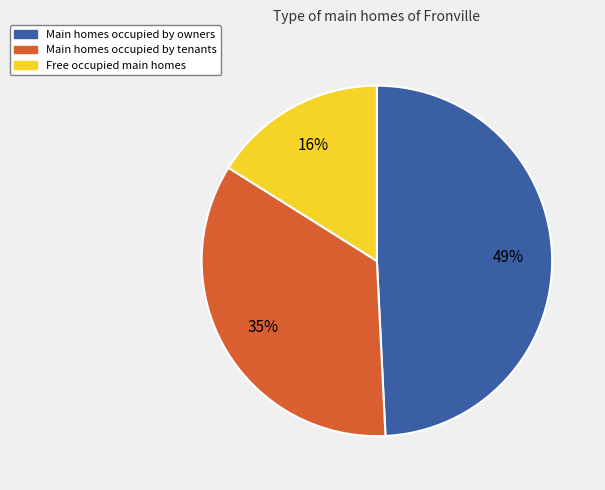

Rank the categories by value from highest to lowest.

Main homes occupied by owners, Main homes occupied by tenants, Free occupied main homes